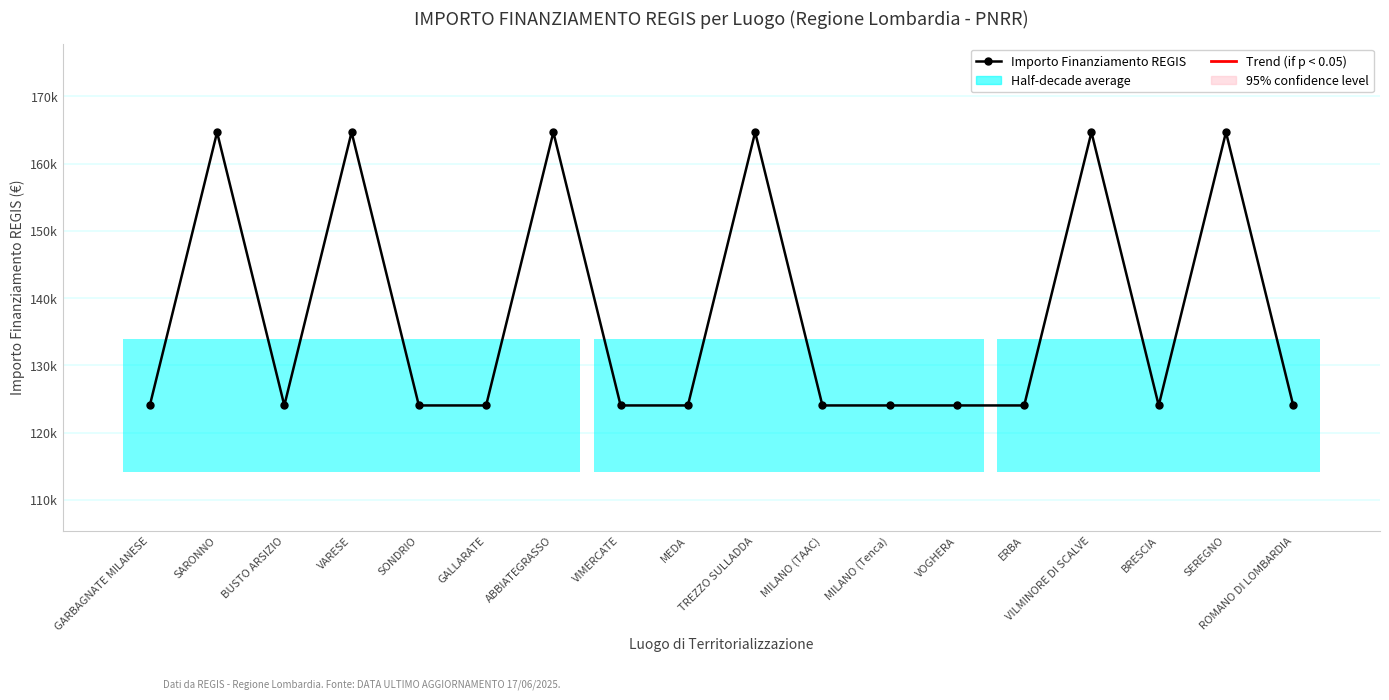

At which category does the data reach its first local peak?

SARONNO